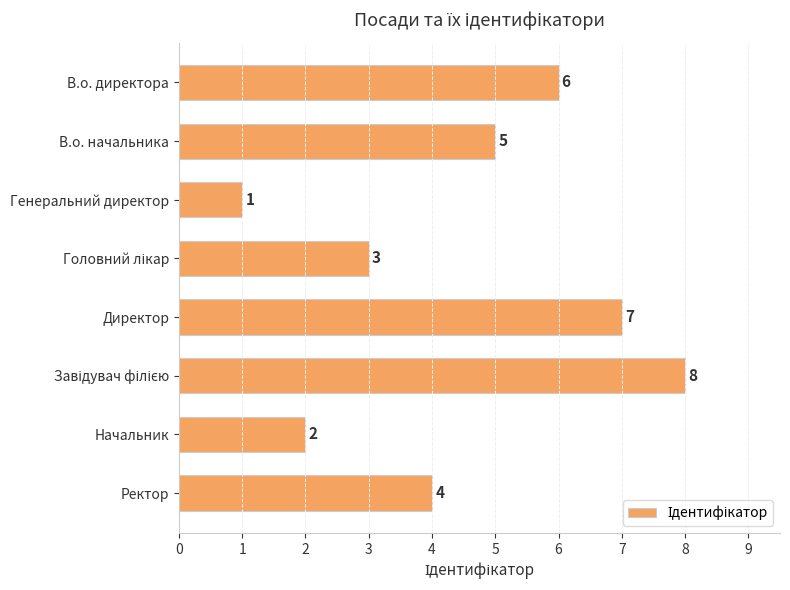

Count the number of data series in this chart.

1